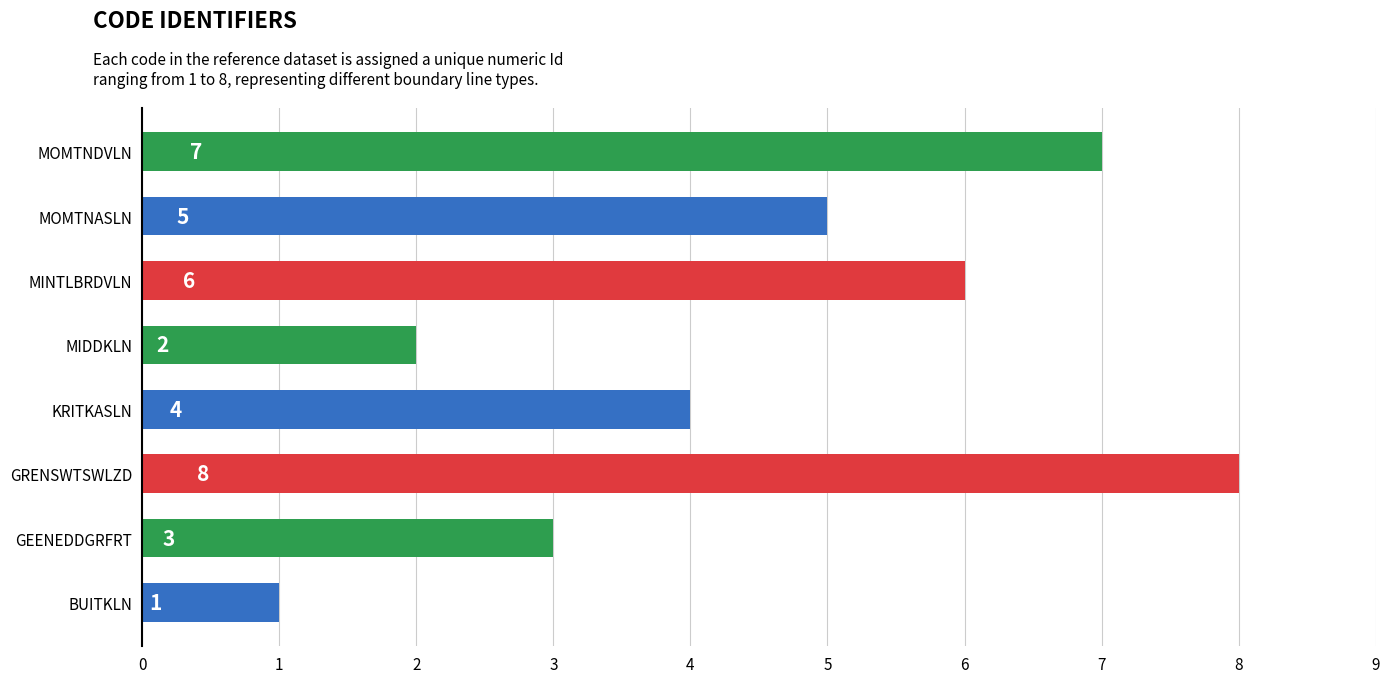

At which category does the chart reach its minimum across all series?

BUITKLN